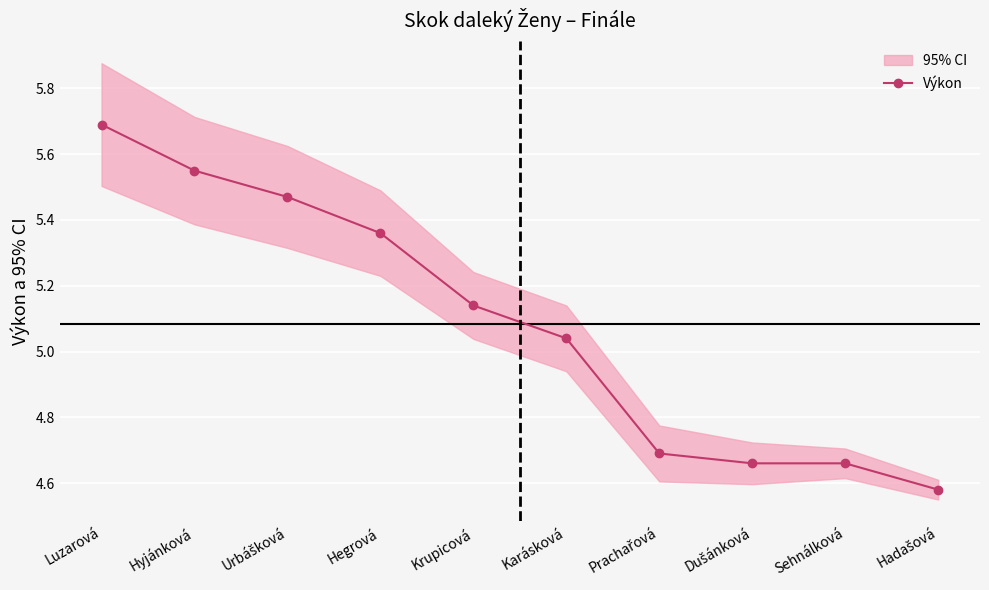

What is the average value?

5.1